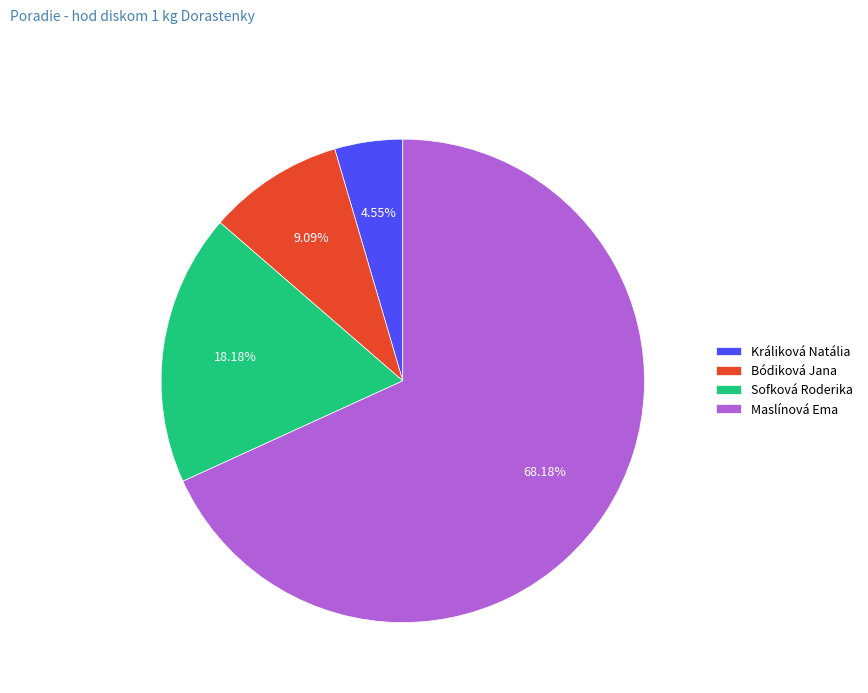

What portion of the pie excludes Bódiková Jana?

90.9%